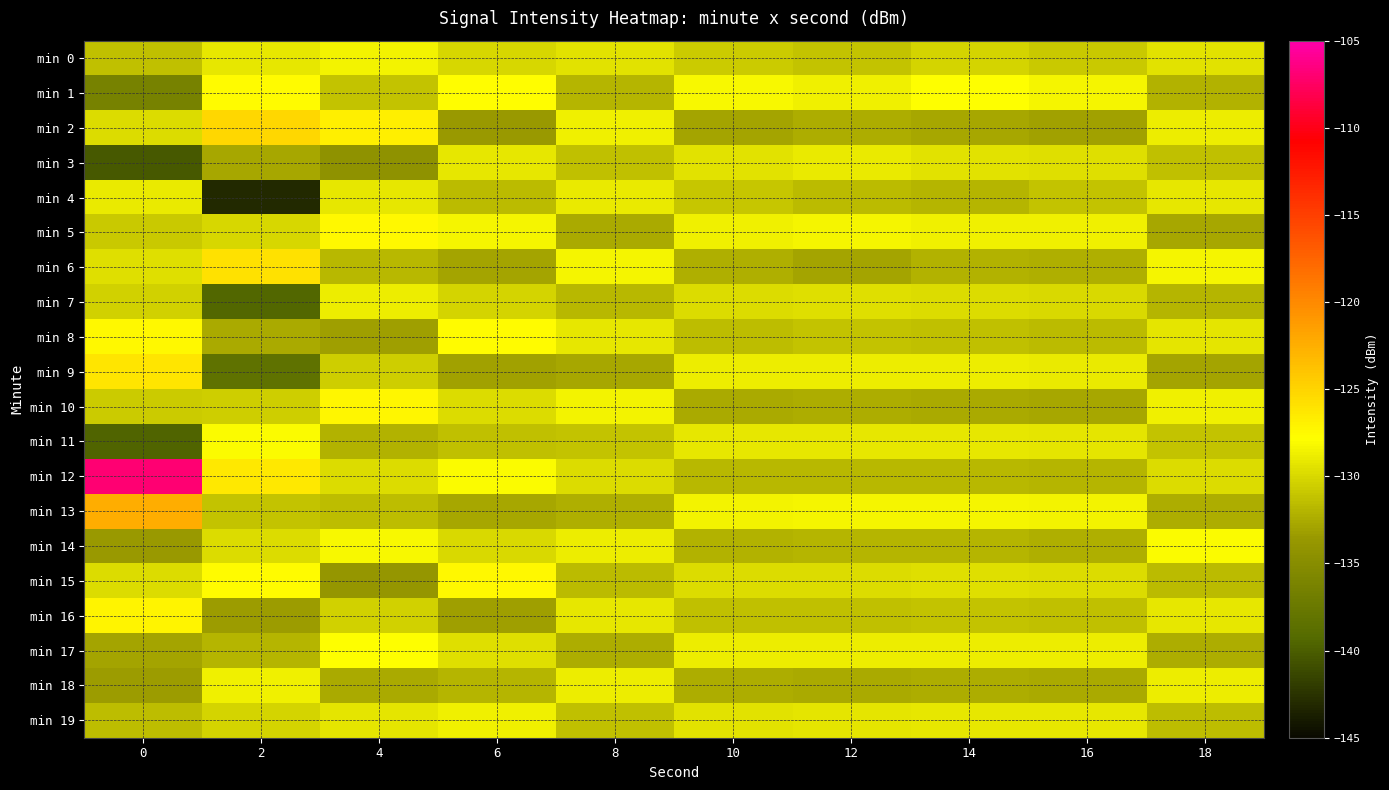

What is the maximum value shown in the chart?

-107.0